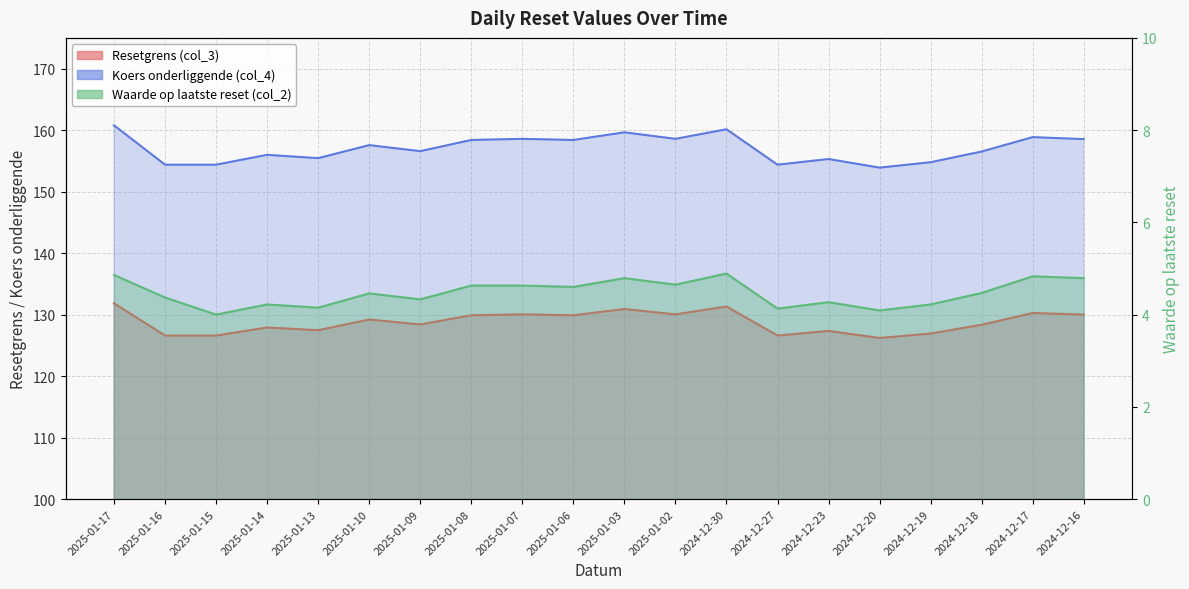

What is the value of the Koers onderliggende (col_4) point at the 4th from the left?

156.0